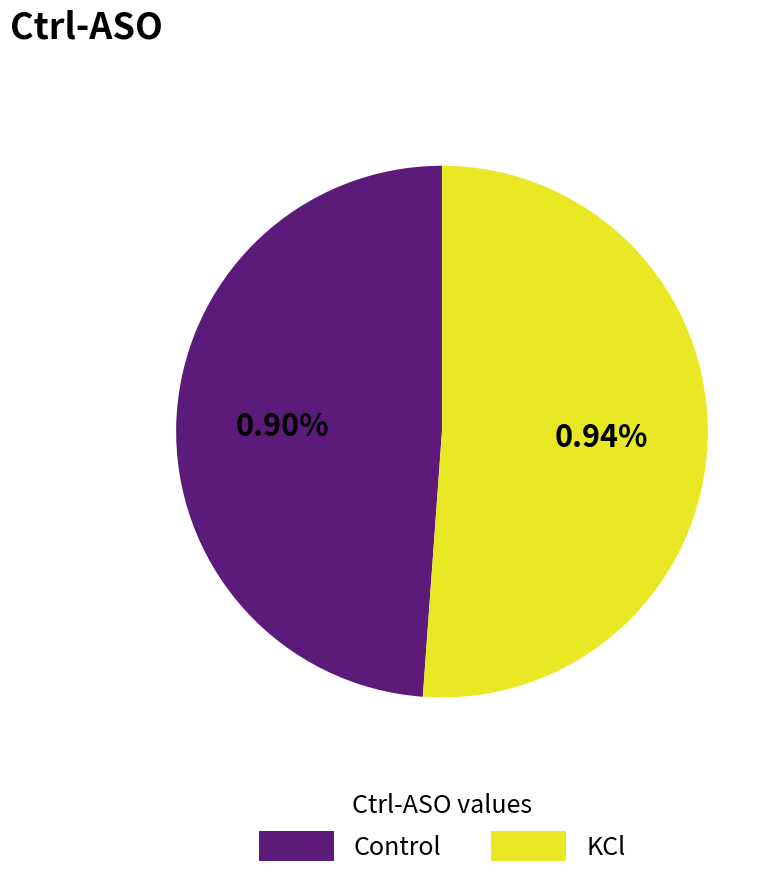

Which category has the biggest portion of the pie?

KCl